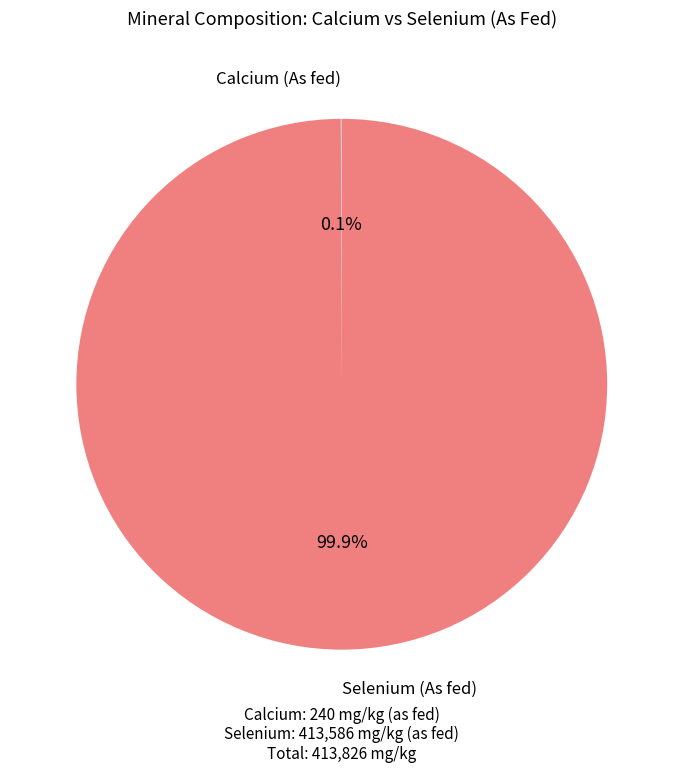

Does any single category account for the majority?

Yes